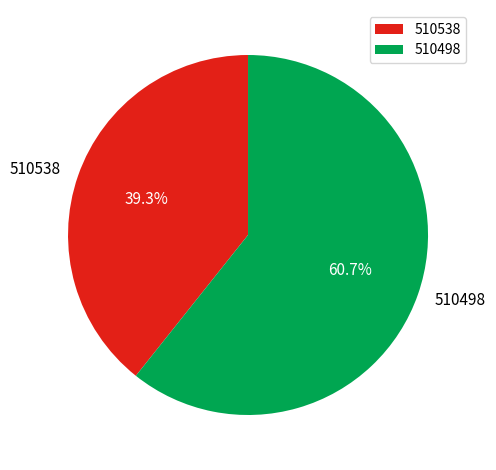

Is 510538 the majority of the pie?

No